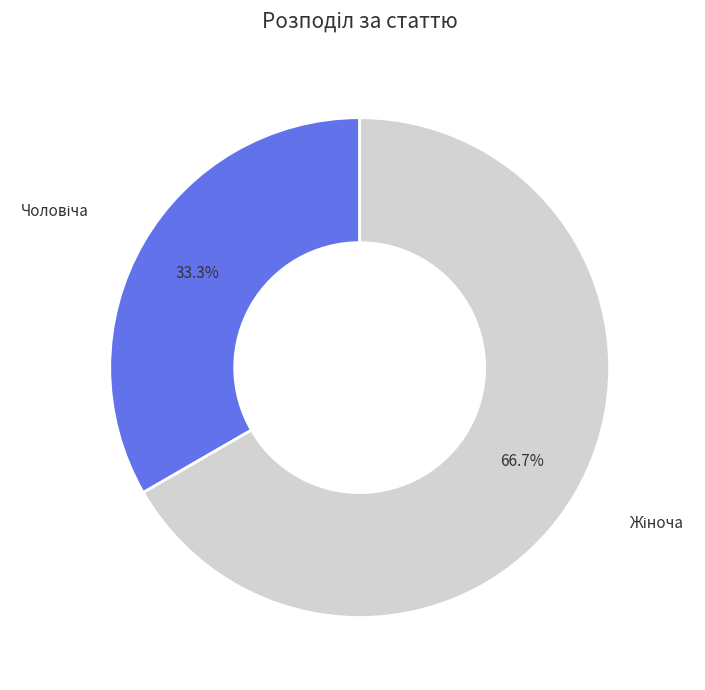

Is there any slice that represents more than half of the pie?

Yes